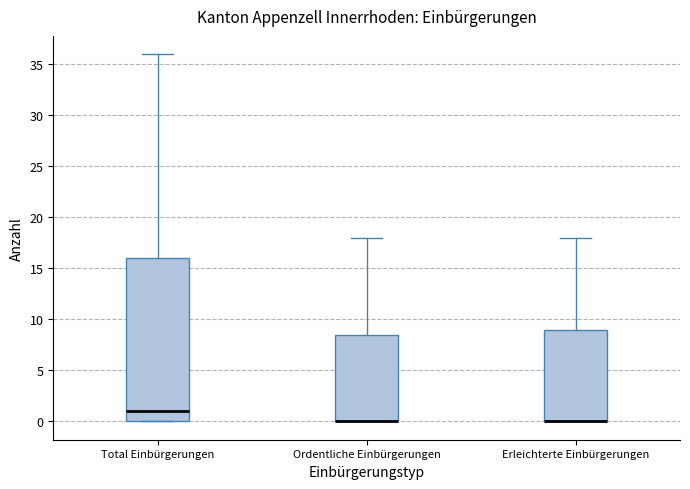

Reading left to right, read every box against the y-axis: the position of its median line, the range the box covers, and the ends of its whiskers. The values are not printed on the chart, so give them approximately, as read against the axis.

Total Einbürgerungen: median 1.0, box 0.0 to 16.0, whiskers 0.0 to 36.0
Ordentliche Einbürgerungen: median 0.0 (drawn on the box's lower edge), box 0.0 to 8.5, whiskers 0.0 to 18.0
Erleichterte Einbürgerungen: median 0.0 (drawn on the box's lower edge), box 0.0 to 9.0, whiskers 0.0 to 18.0